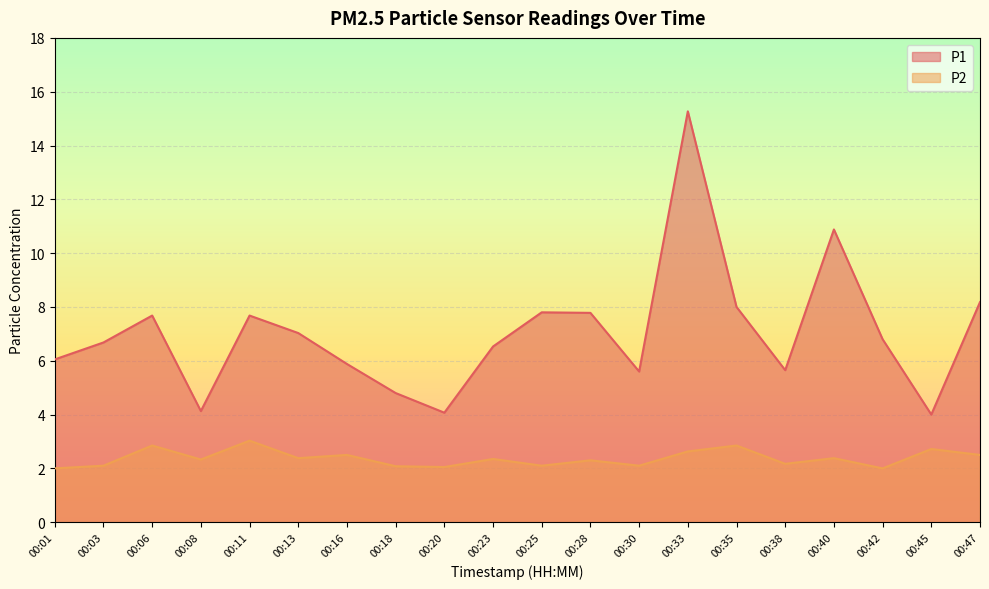

At which category does the chart reach its minimum across all series?

00:01